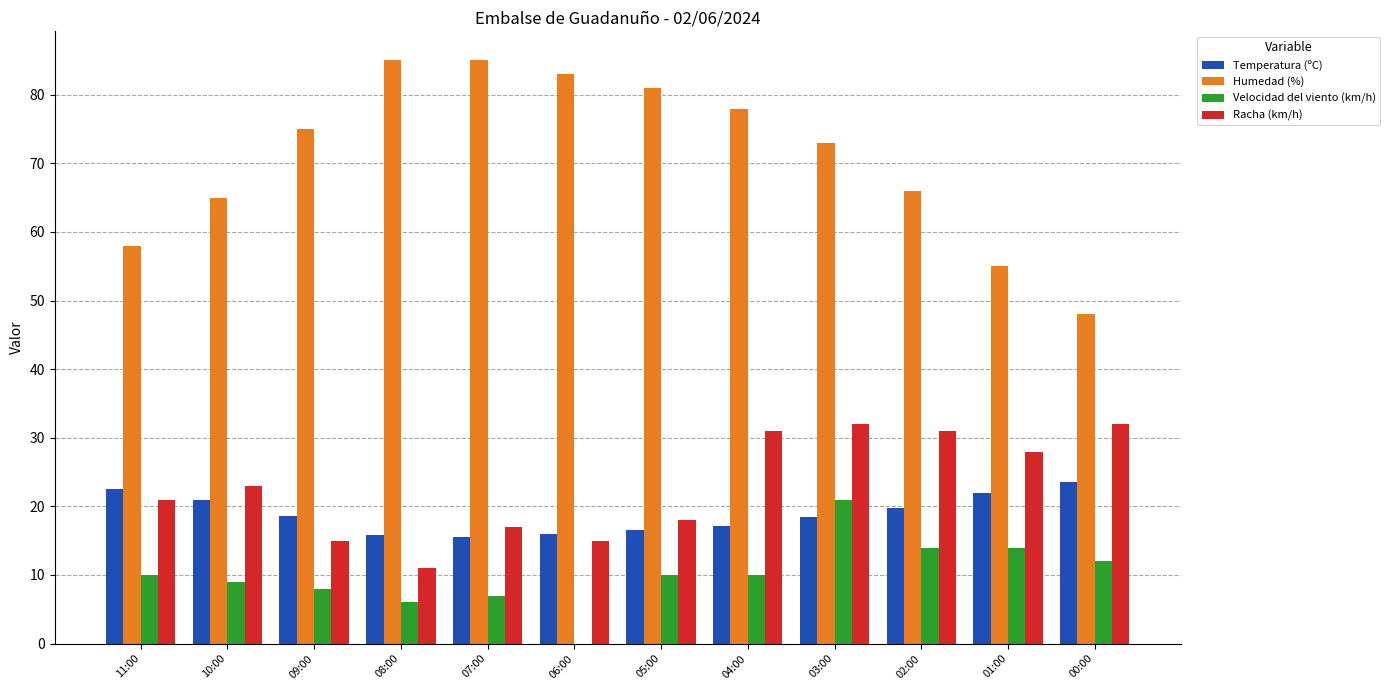

The Humedad (%) series shows 55.0 at 01:00. True or false?

True